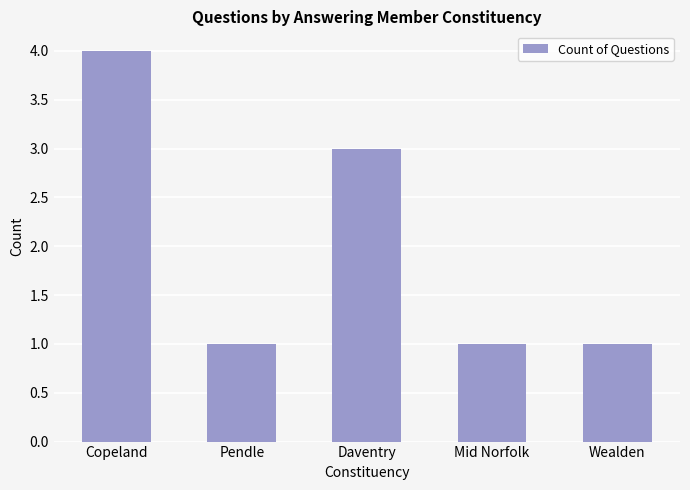

What is the greatest value displayed?

4